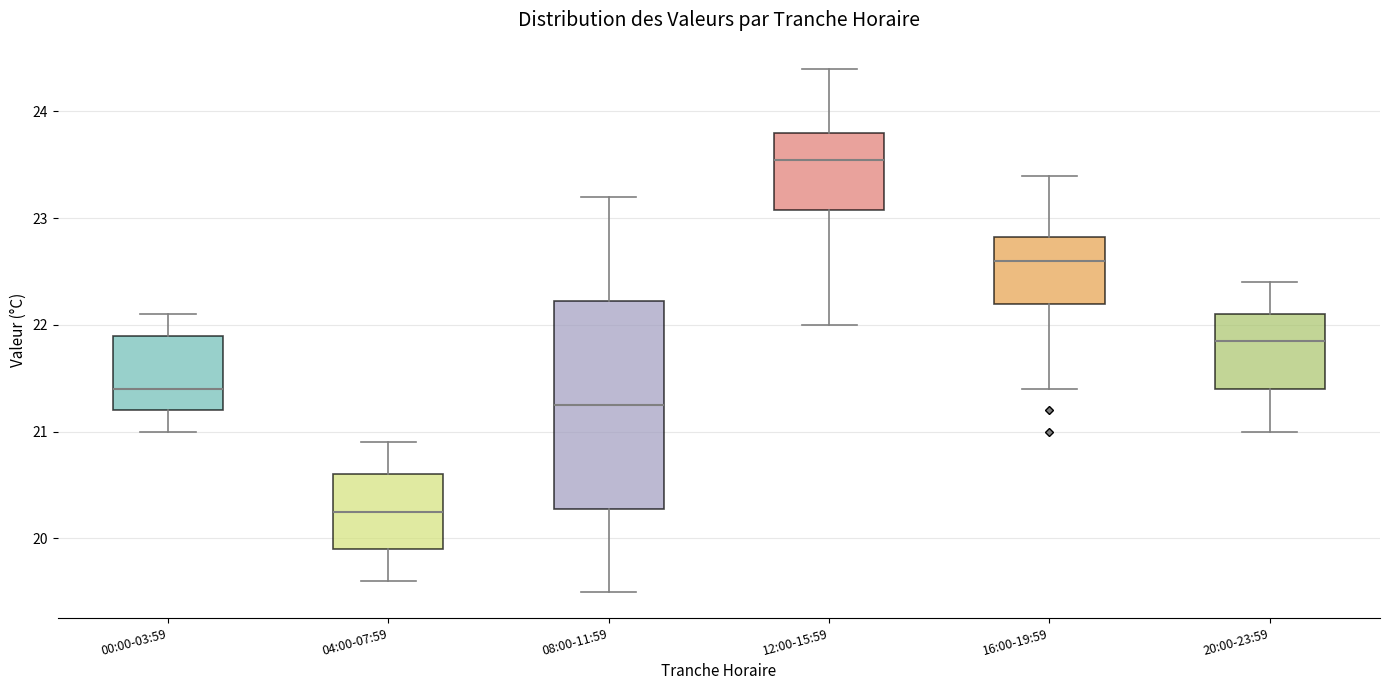

Where is the lower edge of the box for 04:00-07:59 on the y-axis? The values are not printed on the chart, so give them approximately, as read against the axis.

19.9